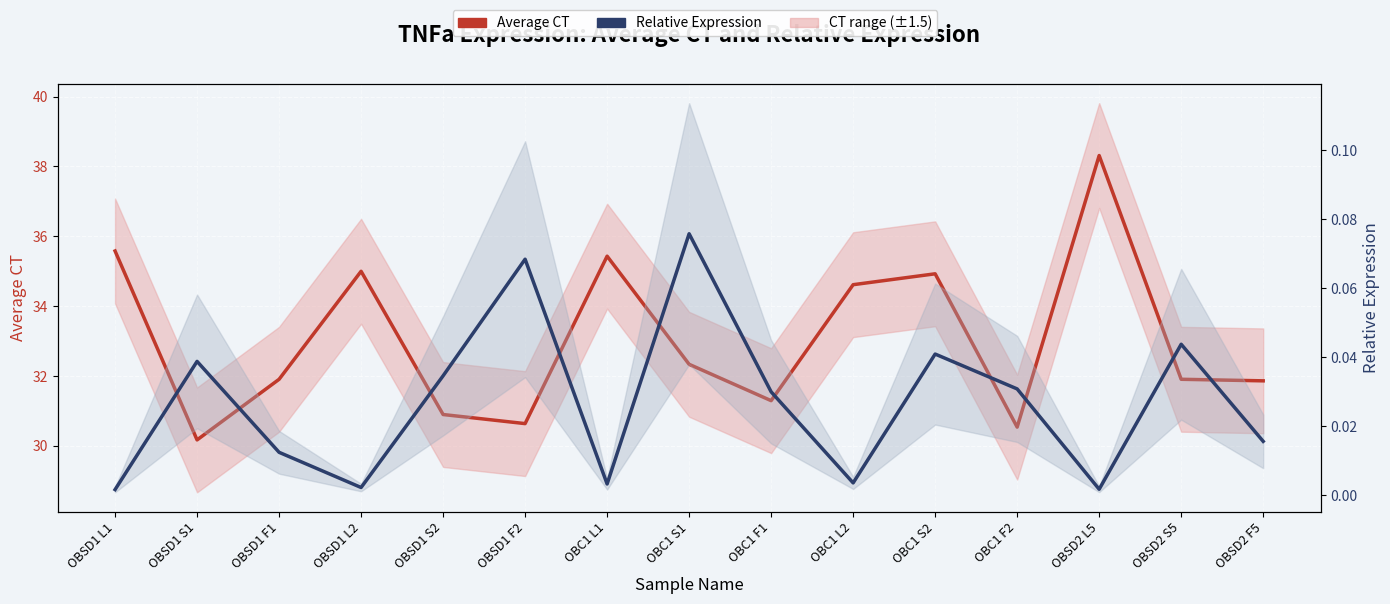

What is the difference between the Average CT values at OBSD2 F5 and OBC1 F1?

0.6